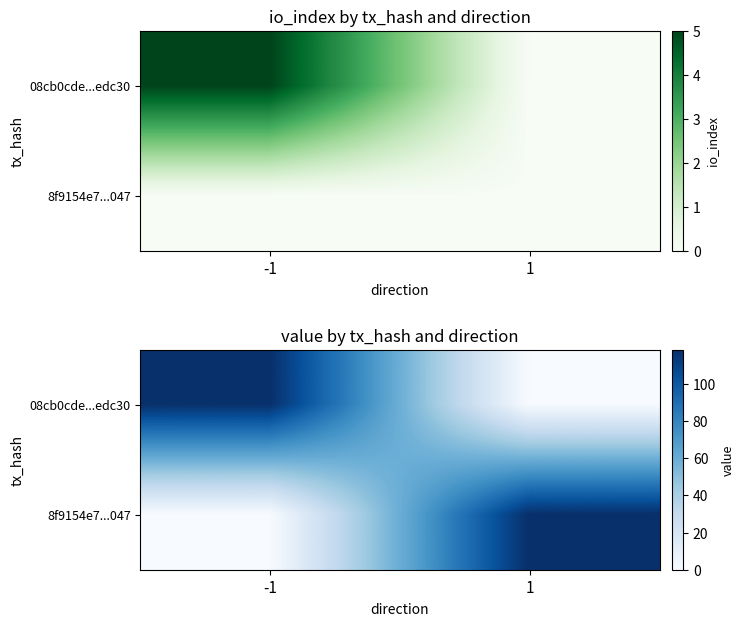

What is the difference between the highest and lowest values at -1?

118.2